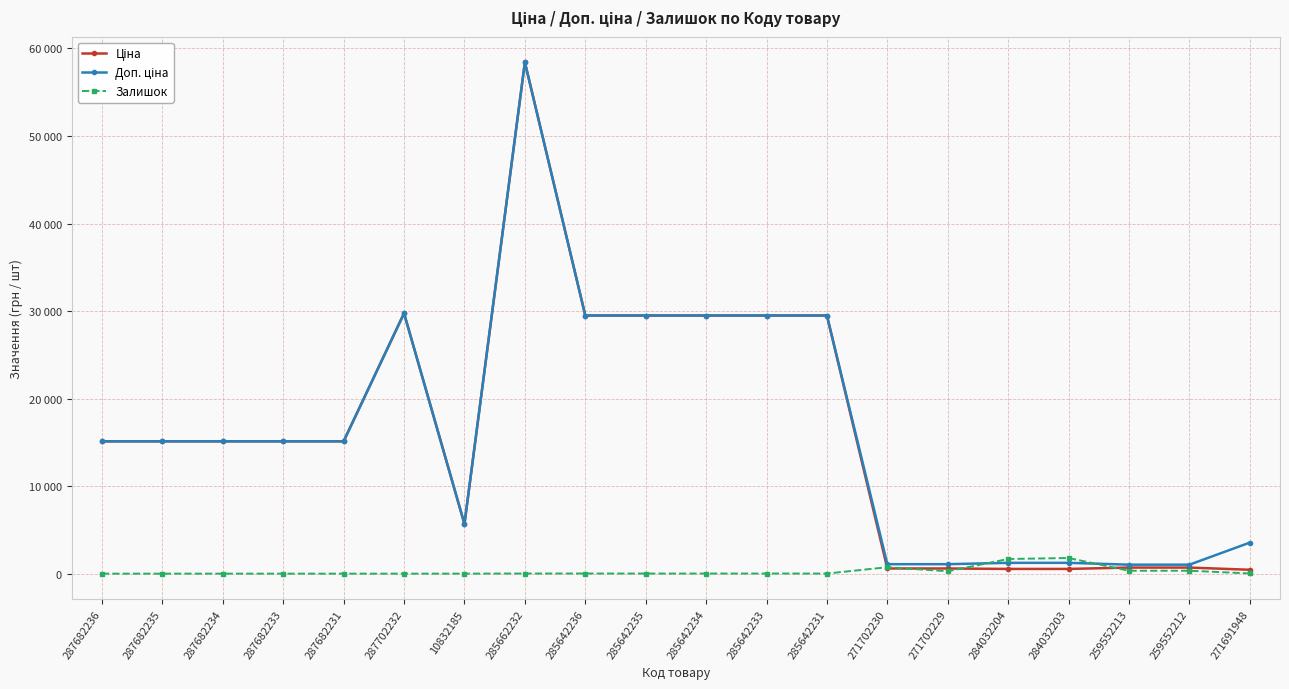

List the labels in order of Залишок value, largest first.

284032203, 284032204, 271702230, 259552212, 259552213, 271702229, 271691948, 285642236, 285662232, 285642233, 285642235, 285642231, 285642234, 10832185, 287682236, 287682235, 287682234, 287682233, 287682231, 287702232